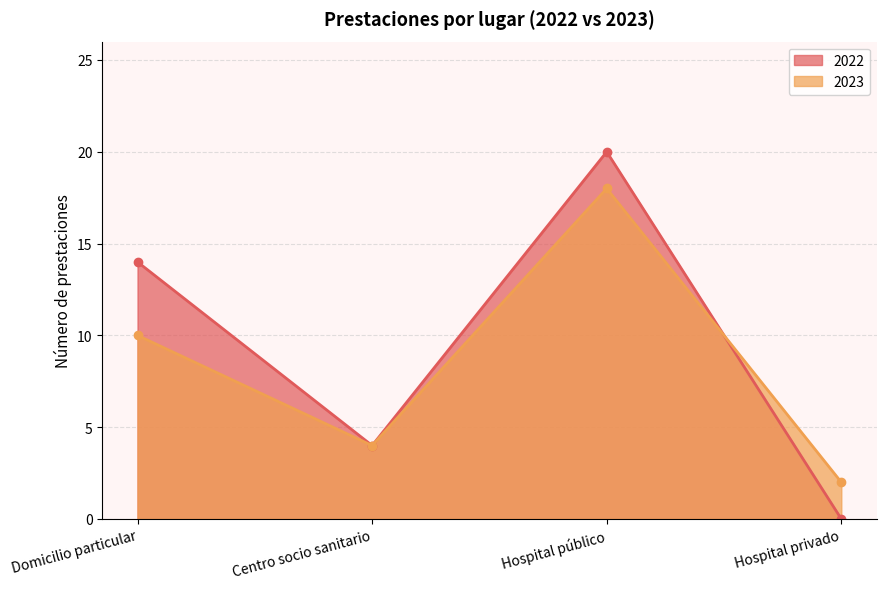

How many values in 2022 are above zero?

3